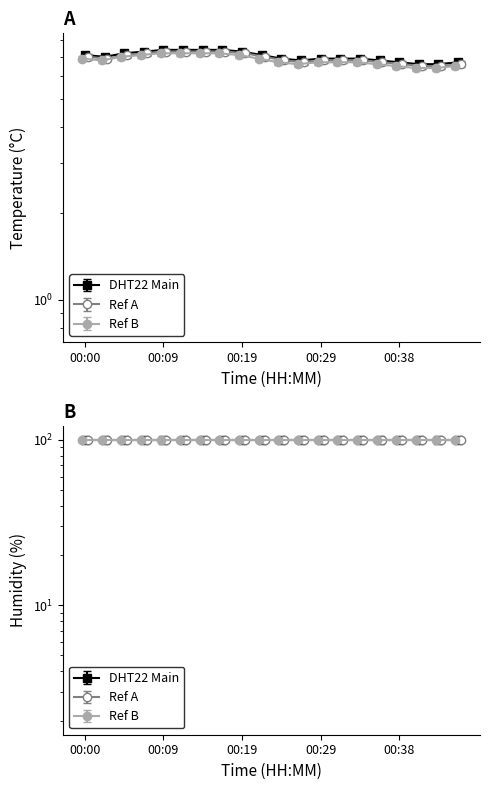

How many points are lower than both their immediate neighbors (excluding endpoints)?

2